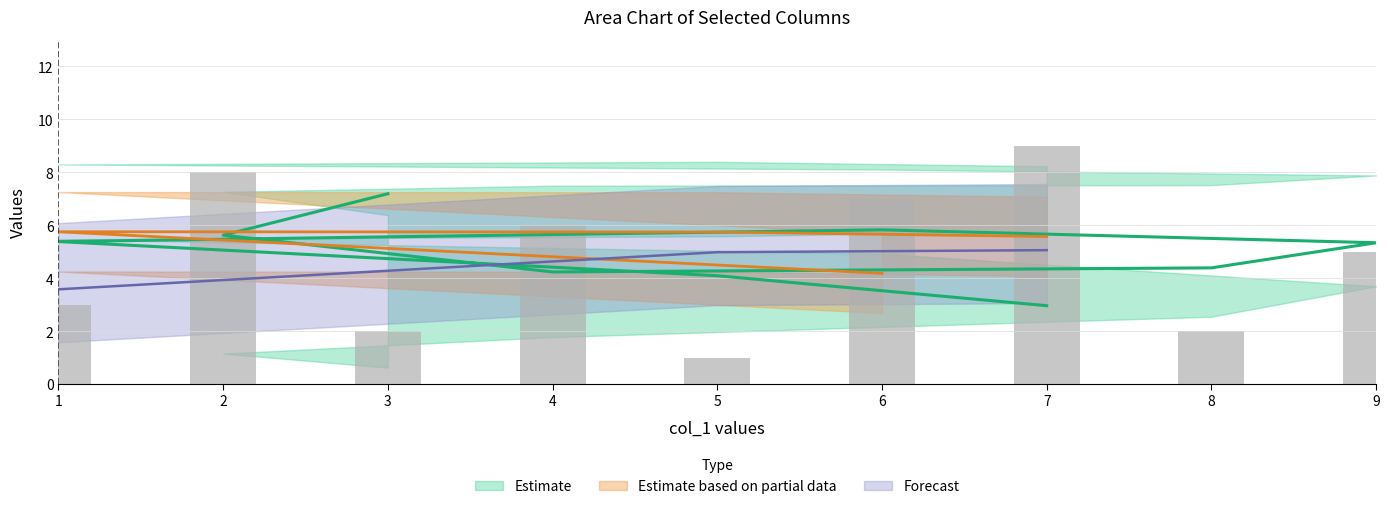

How many col_3 values are between 3 and 7?

5